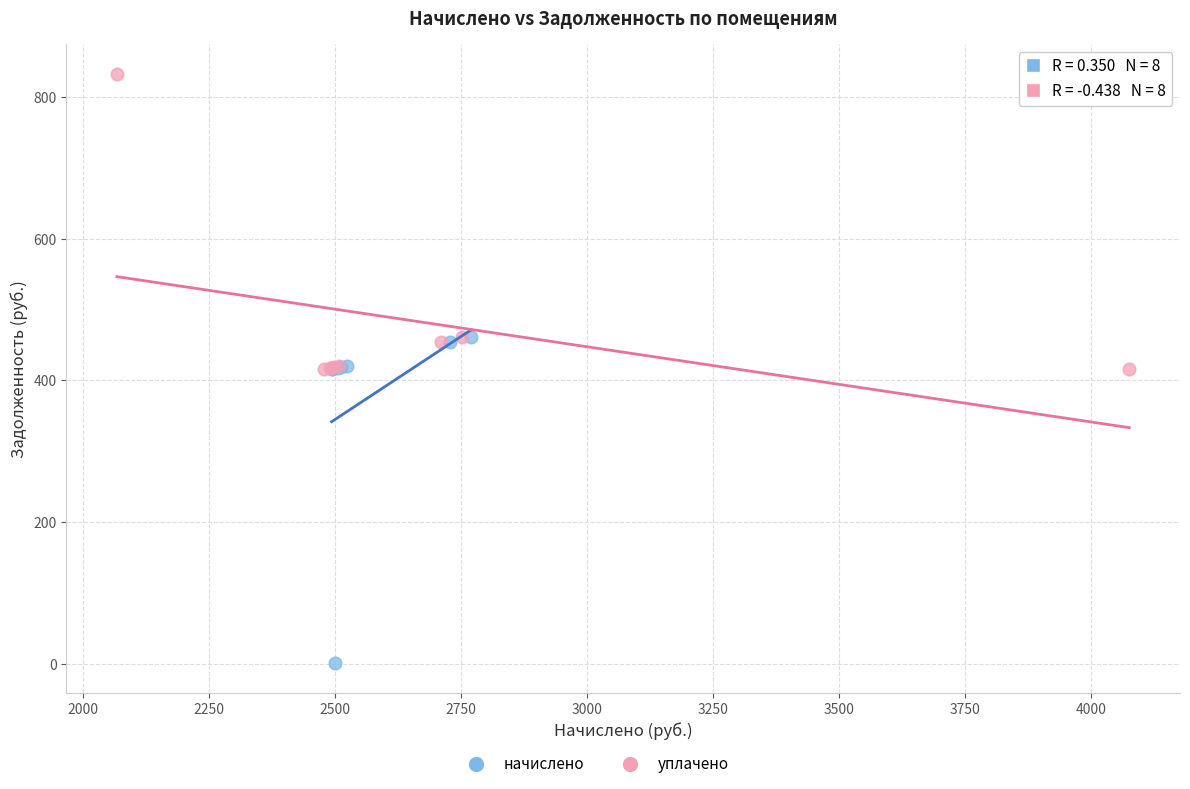

Which series contains the lowest Y value?

начислено